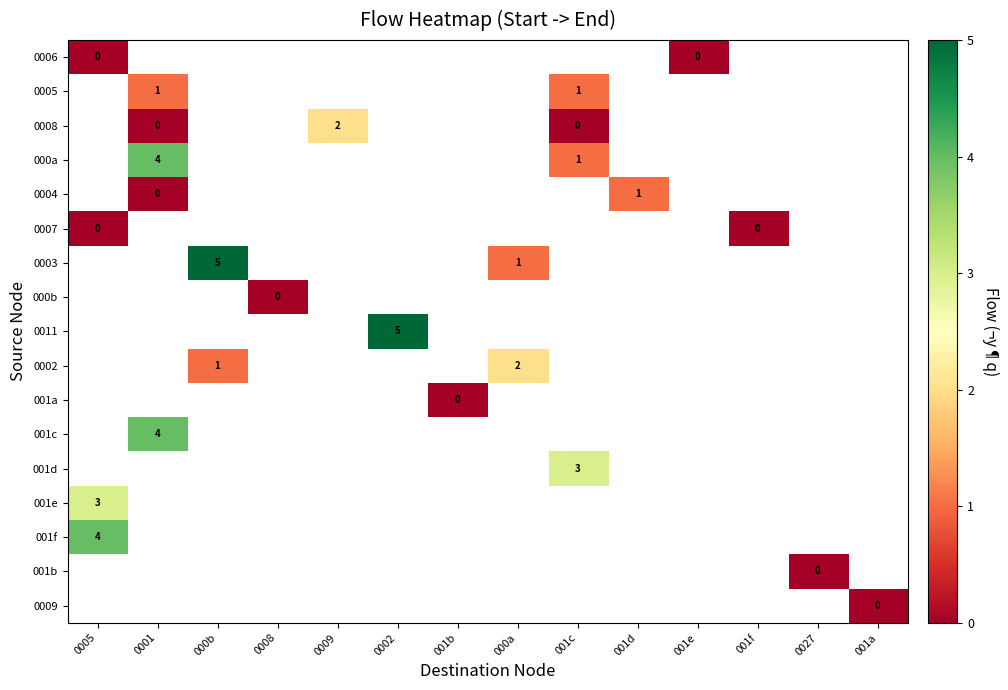

At which category does the chart reach its peak across all series?

000b